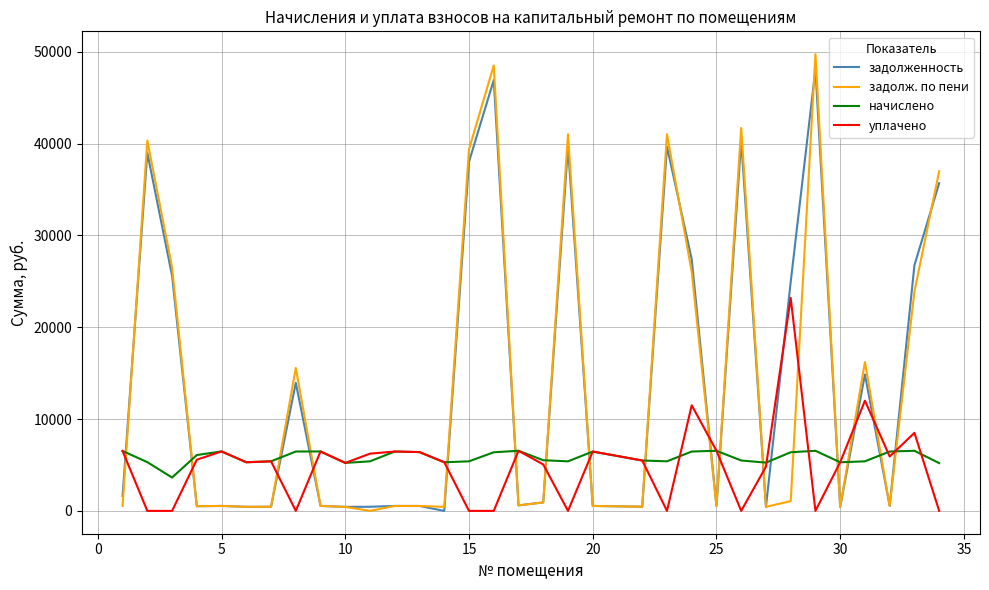

Which series has the widest spread of values?

задолж. по пени